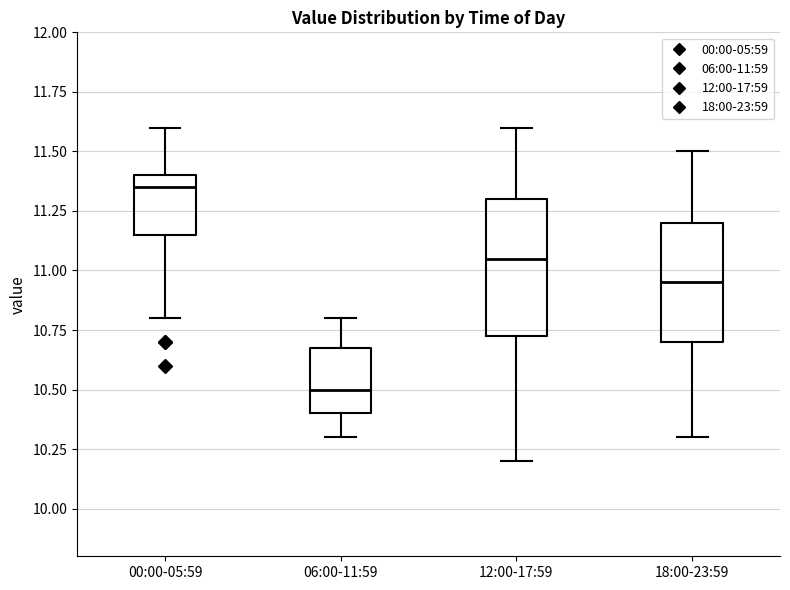

Comparing the boxes themselves (not the whiskers), which one is the tallest?

12:00-17:59